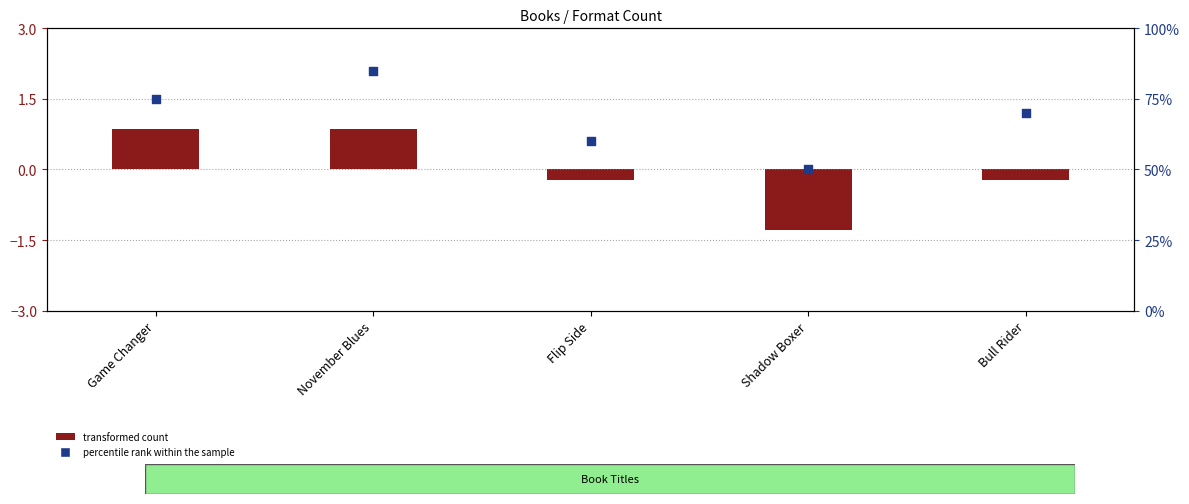

Which has a higher value, Bull Rider or Game Changer?

Game Changer